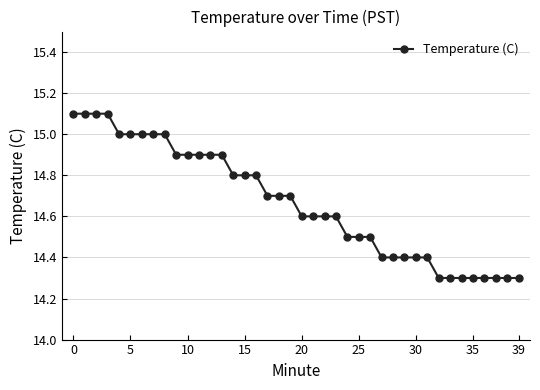

What is the difference between the maximum and minimum values?

0.8